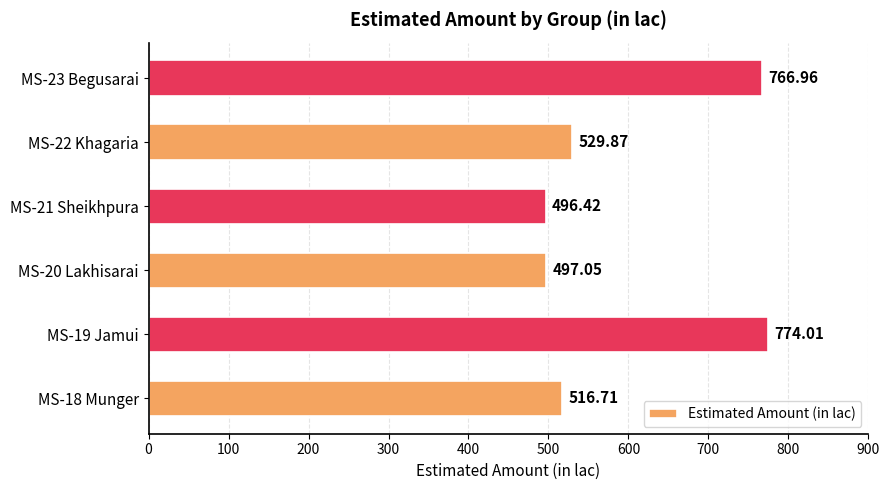

How many bars are there in total?

6